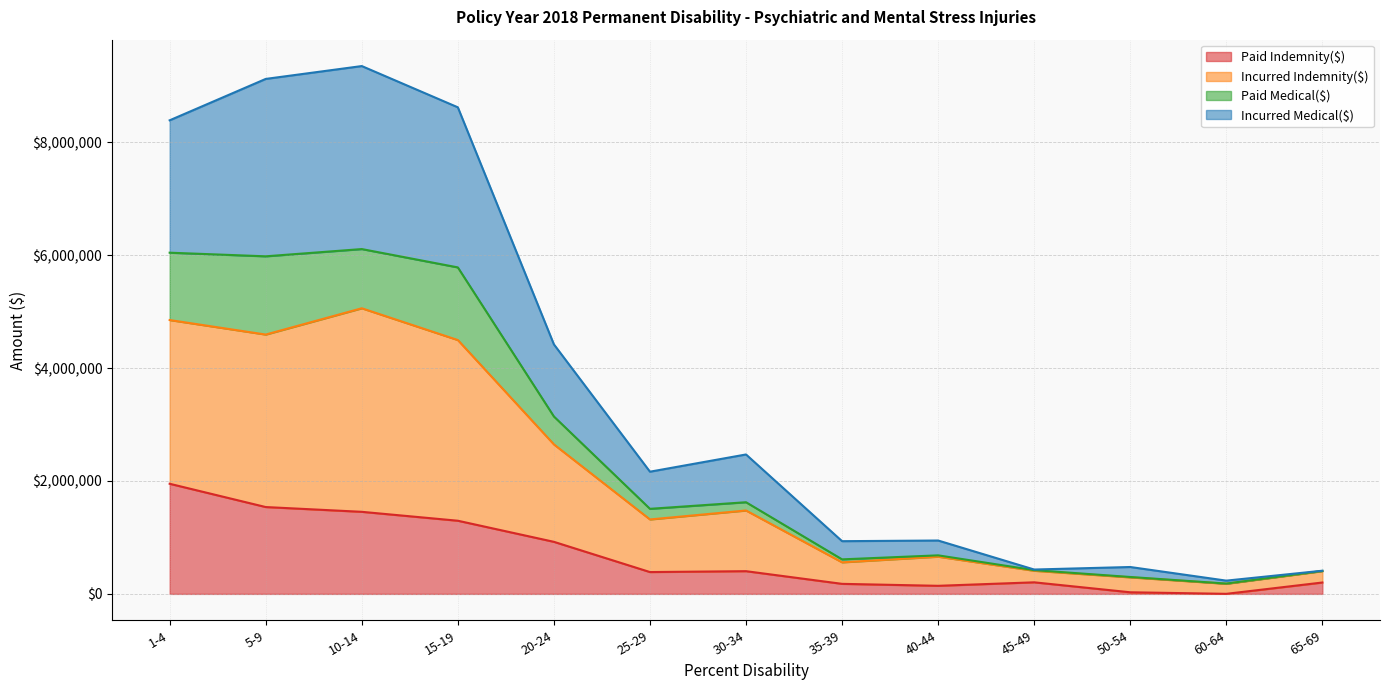

True or false: Incurred Indemnity($) and Paid Indemnity($) intersect in this chart.

False